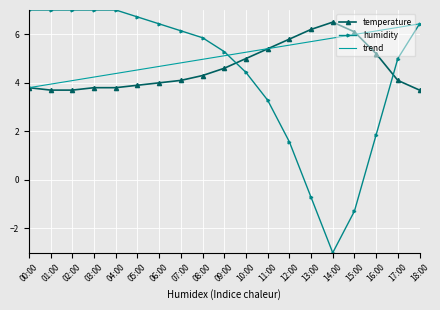

At which label is humidity closest to 2?

16:00